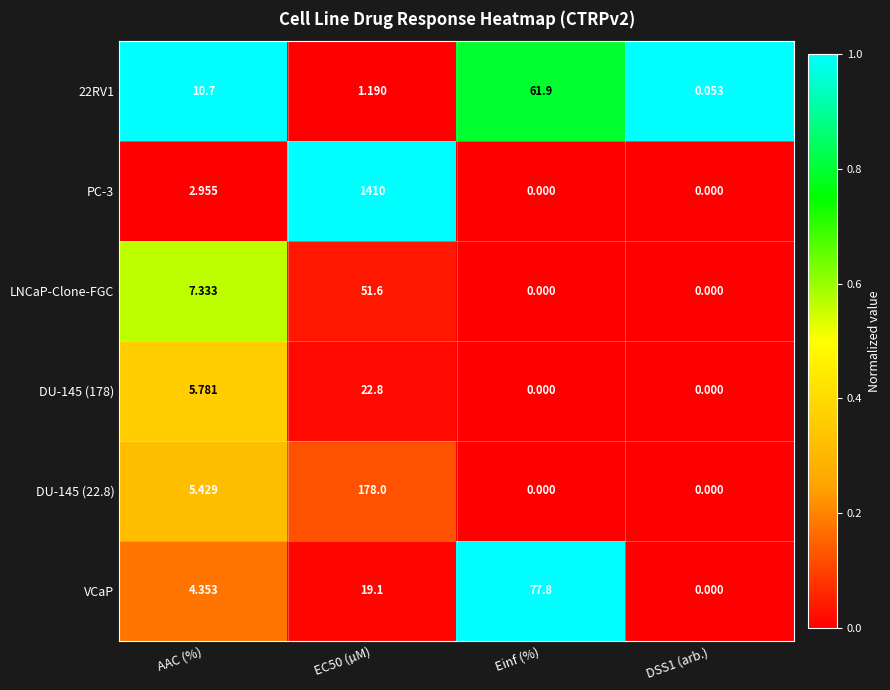

At which category does the chart reach its peak across all series?

EC50 (µM)